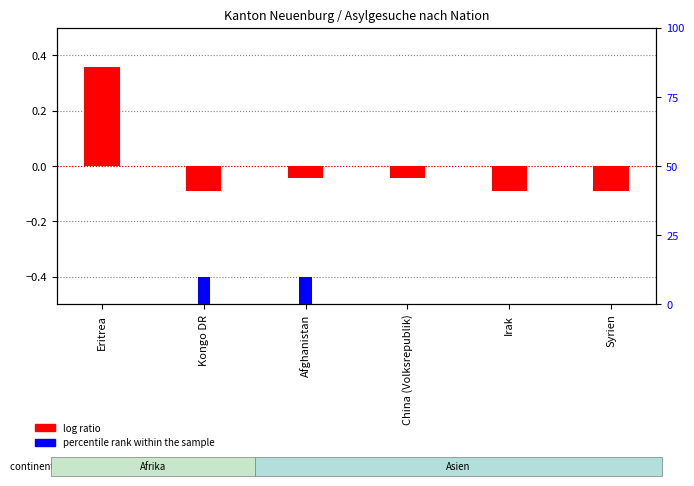

What is the spread (max minus min) of values at Irak?

0.1